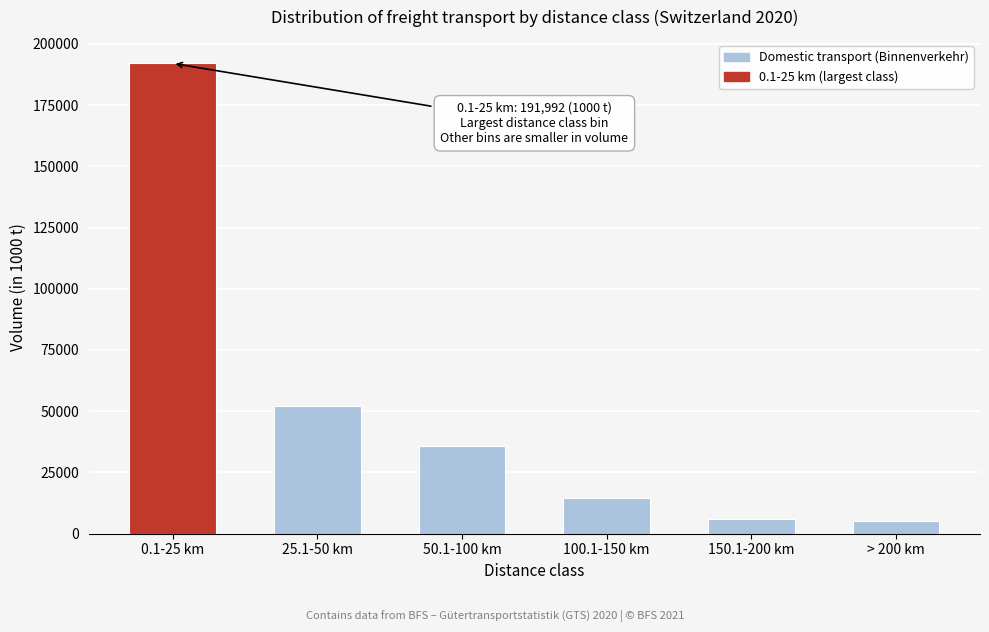

Reading left to right, extract all data points from this chart.

191992.3	52053.6	35692.6	14784.1	6150.7	5058.6